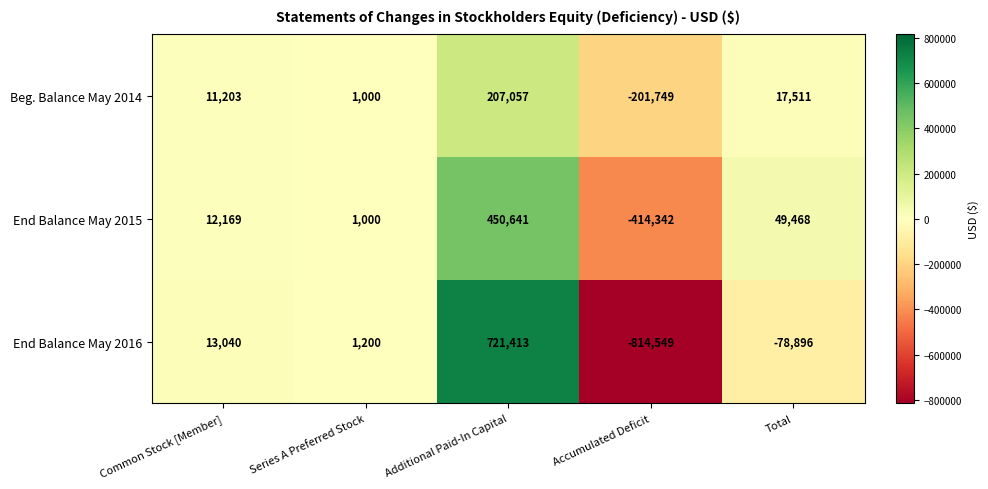

The value of End Balance May 2016 at Accumulated Deficit is -814549. True or false?

True